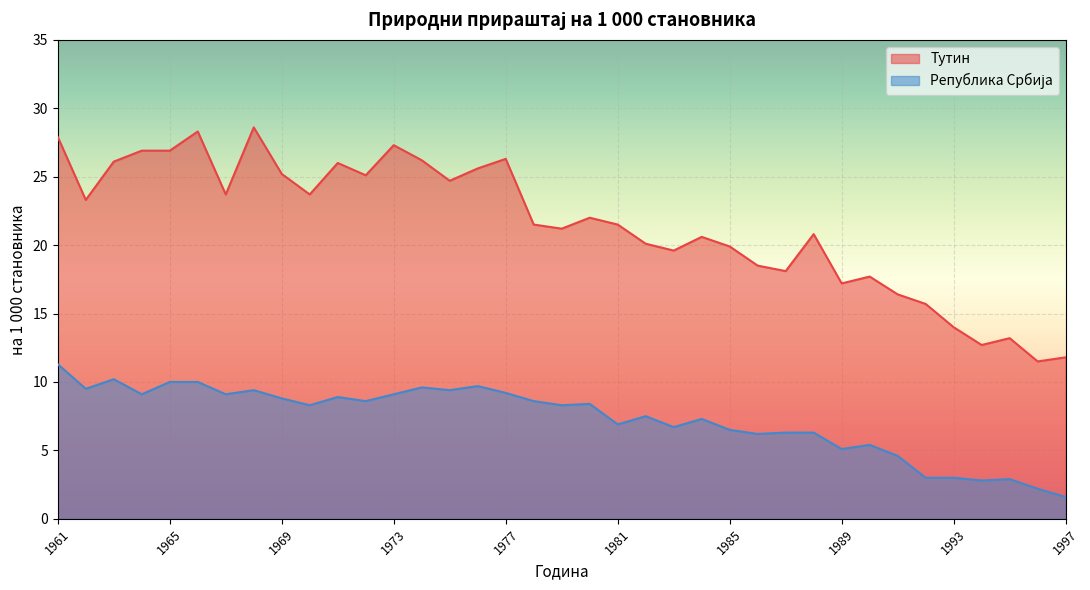

Which series has the largest total across all categories?

Тутин